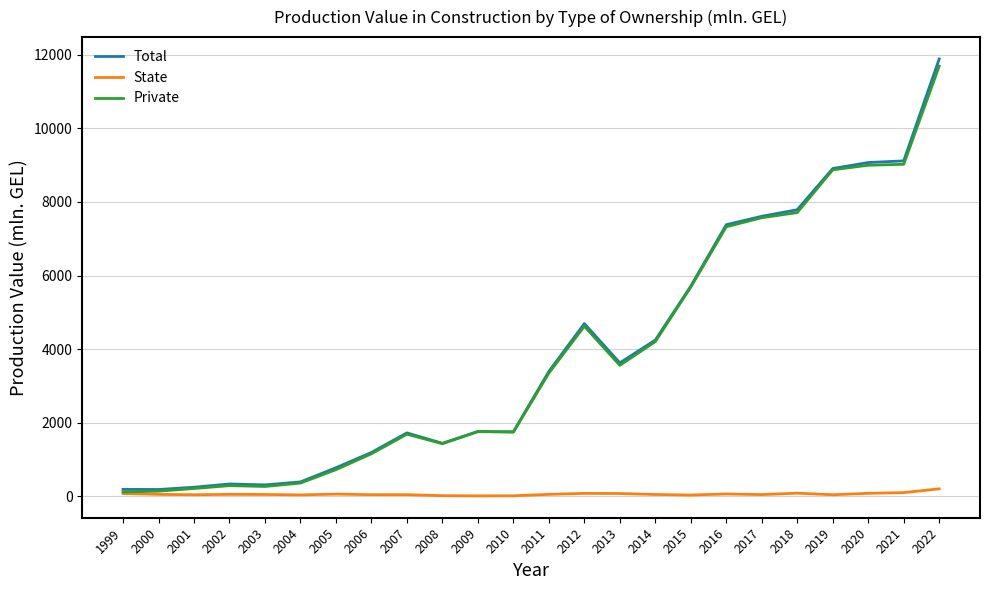

Is the value of Total at 2000 greater than the value of State at 2006?

Yes